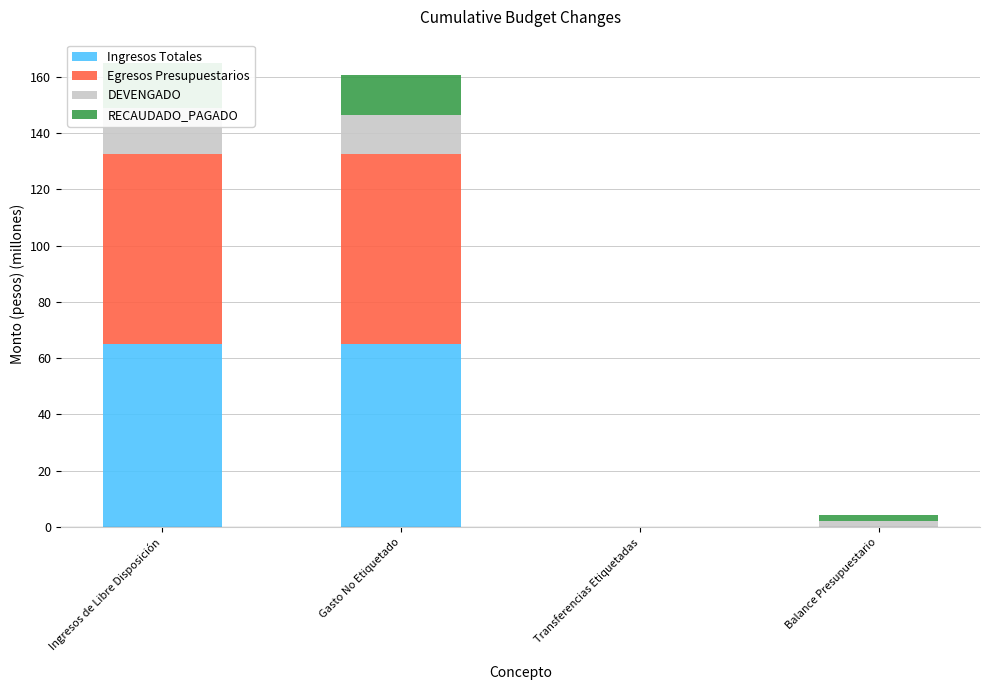

Where is Ingresos Totales nearest to the value 32?

Transferencias Etiquetadas